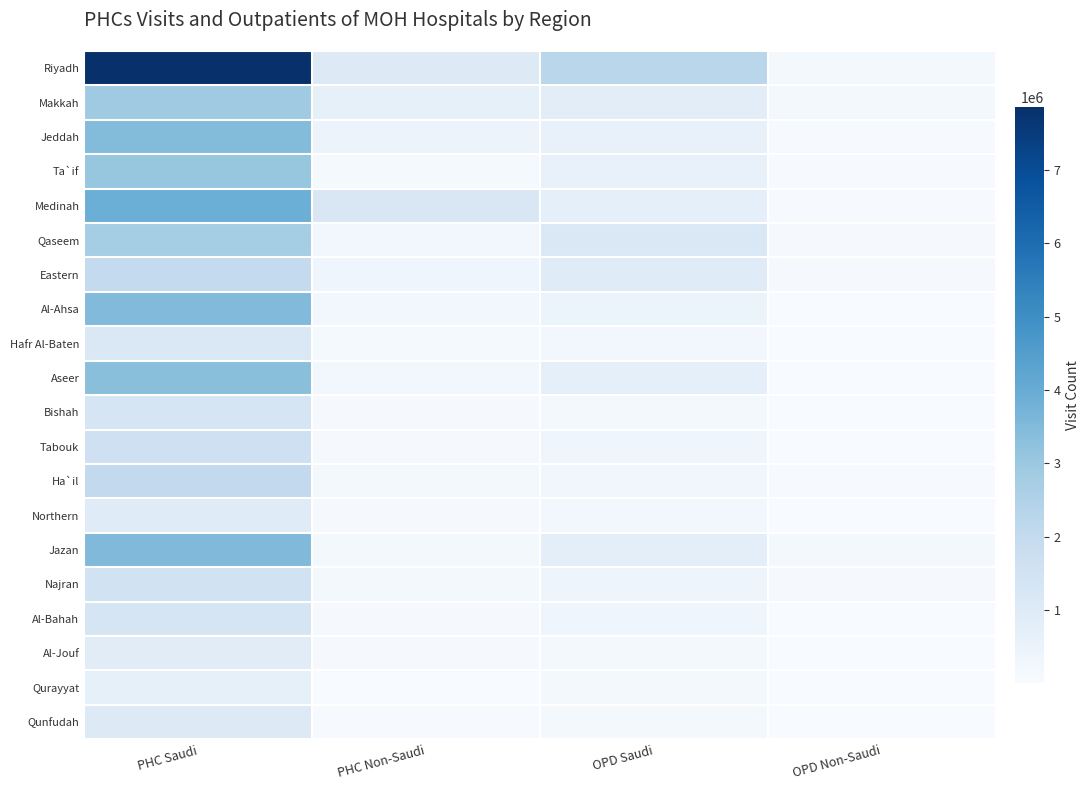

Which series has the largest range (max minus min)?

Riyadh